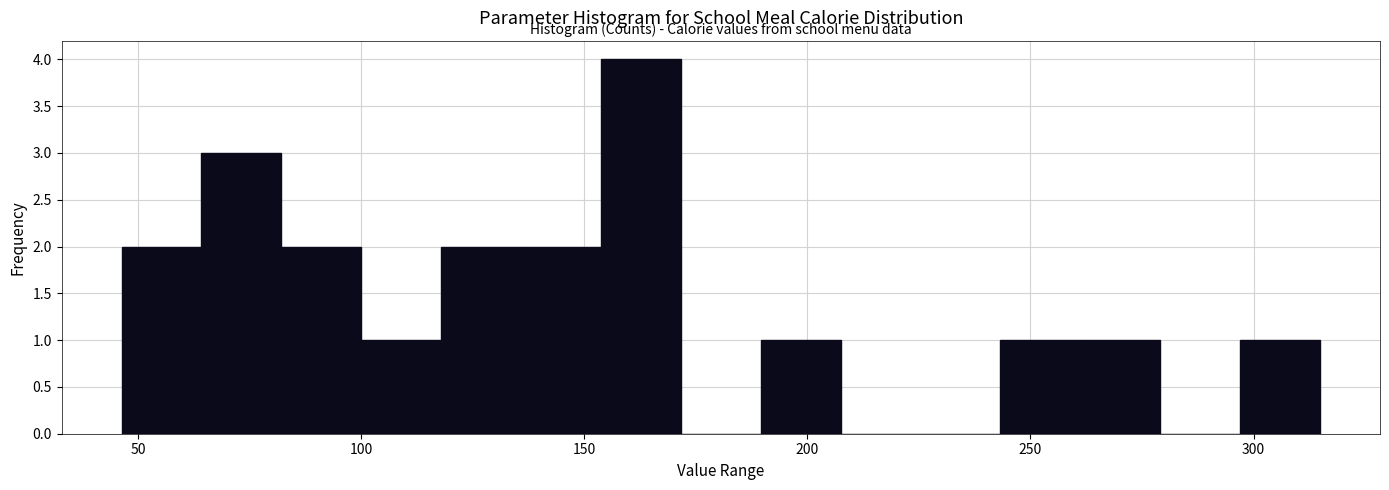

Around what value on the x-axis is the tallest bar? Give the approximate position of its centre, as read against the axis.

165